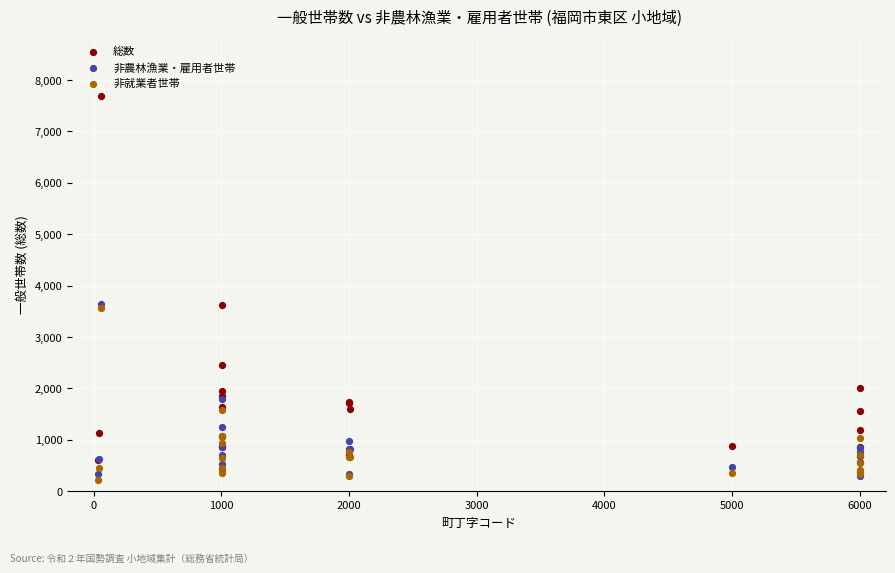

Which series reaches the maximum Y coordinate?

総数